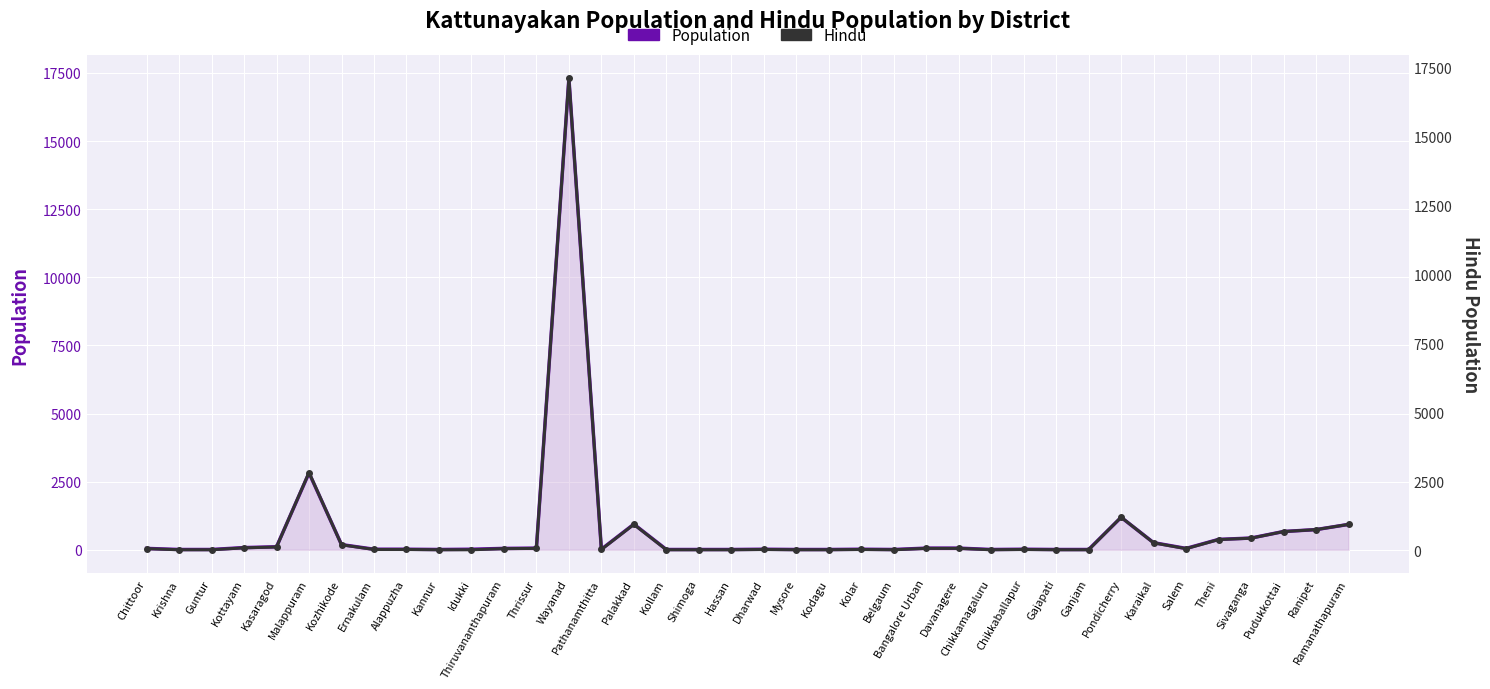

How many series are shown in this chart?

2